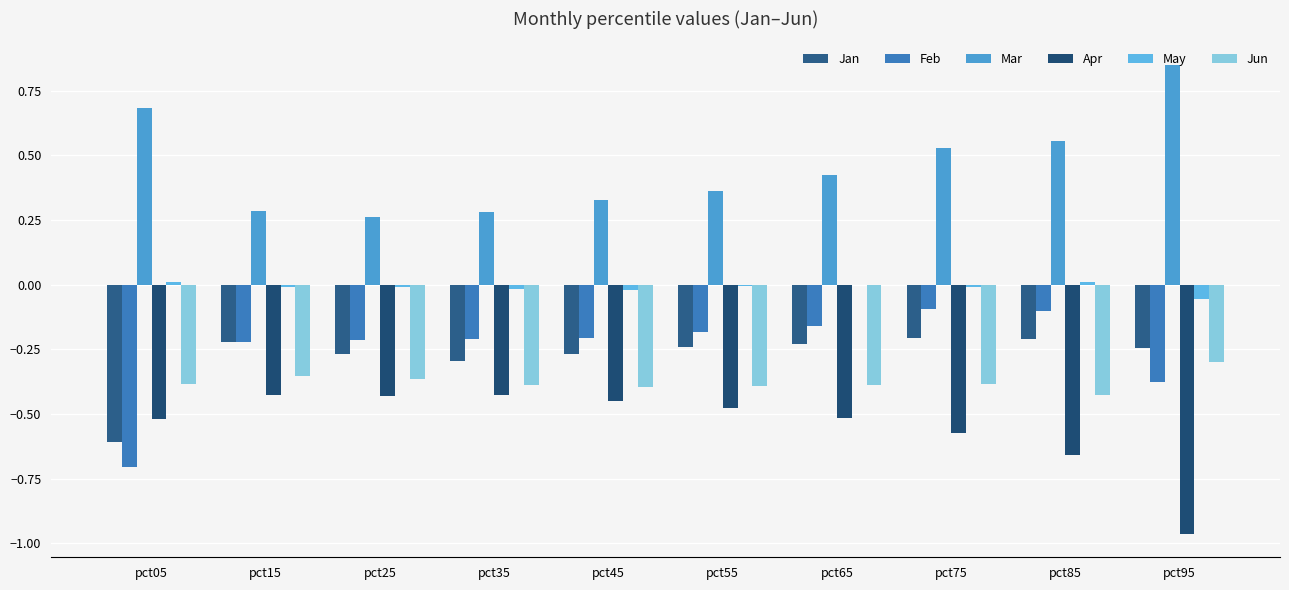

What is the difference between the Jan values at pct25 and pct75?

0.1